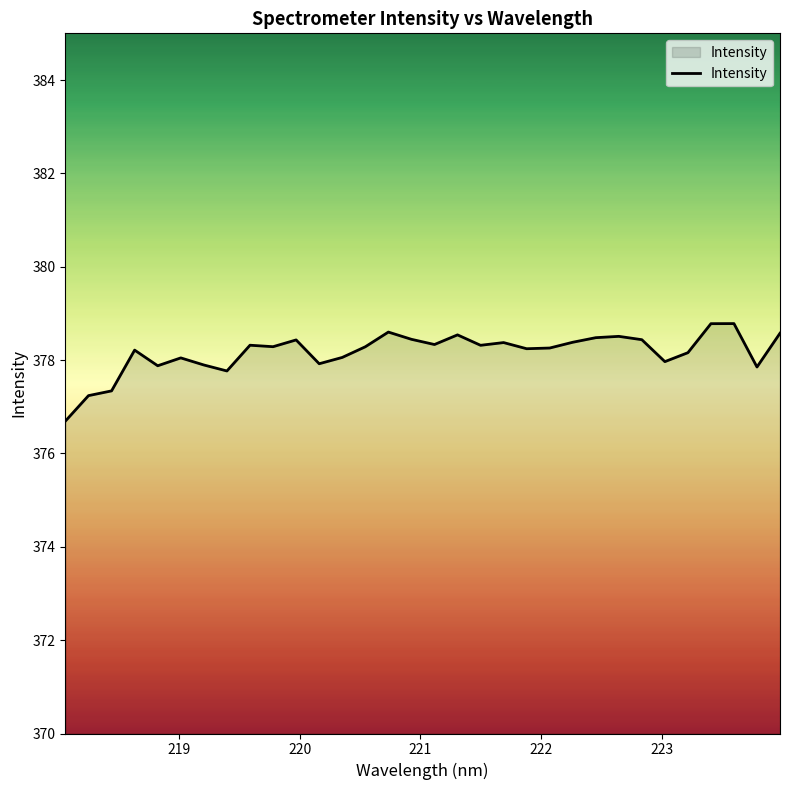

What is the difference between the maximum and minimum values?

2.1